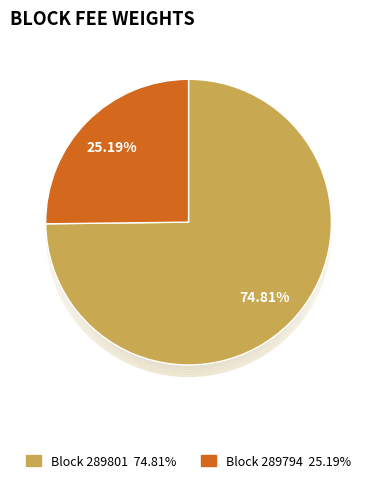

The 289794 slice represents 12% of the pie. True or false?

False